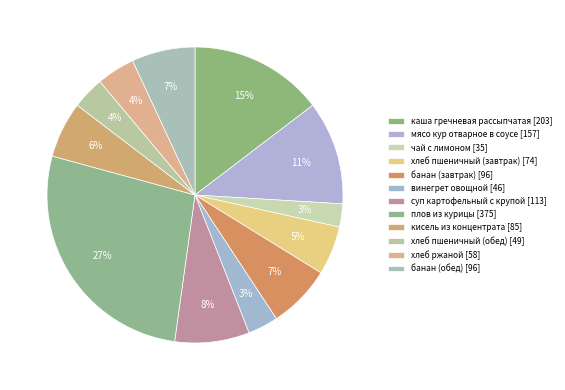

How many segments does this pie chart have?

12